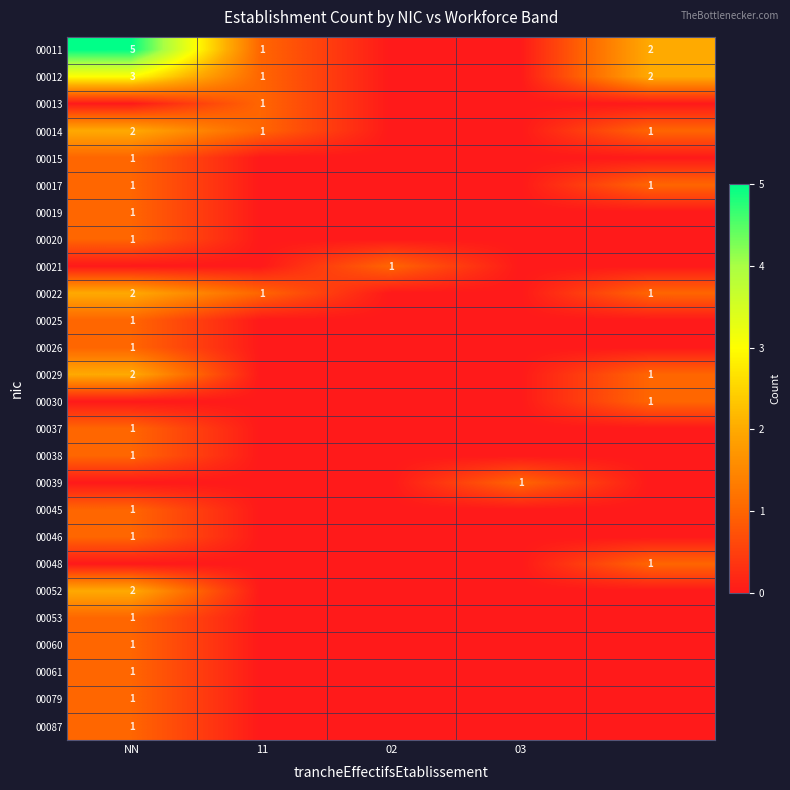

What is the total value across all series at 03?

1